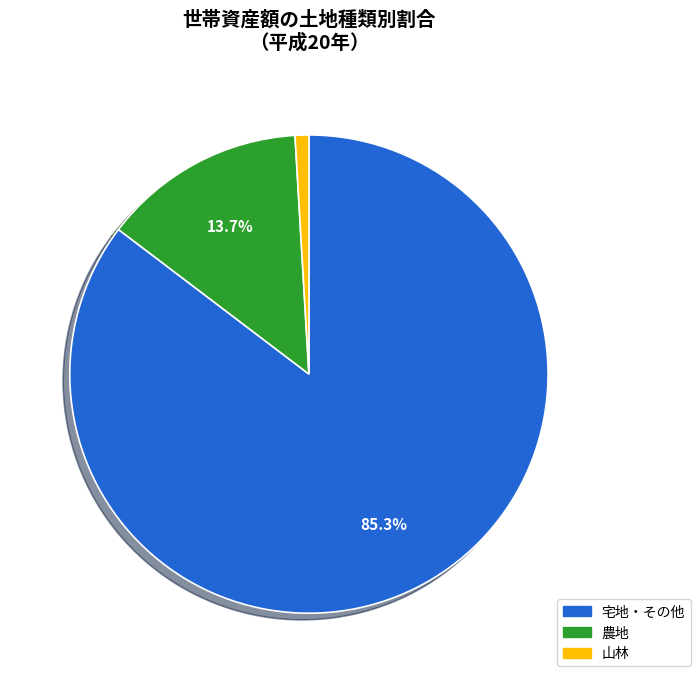

What percentage is the 宅地・その他 slice, to the nearest percent?

85%